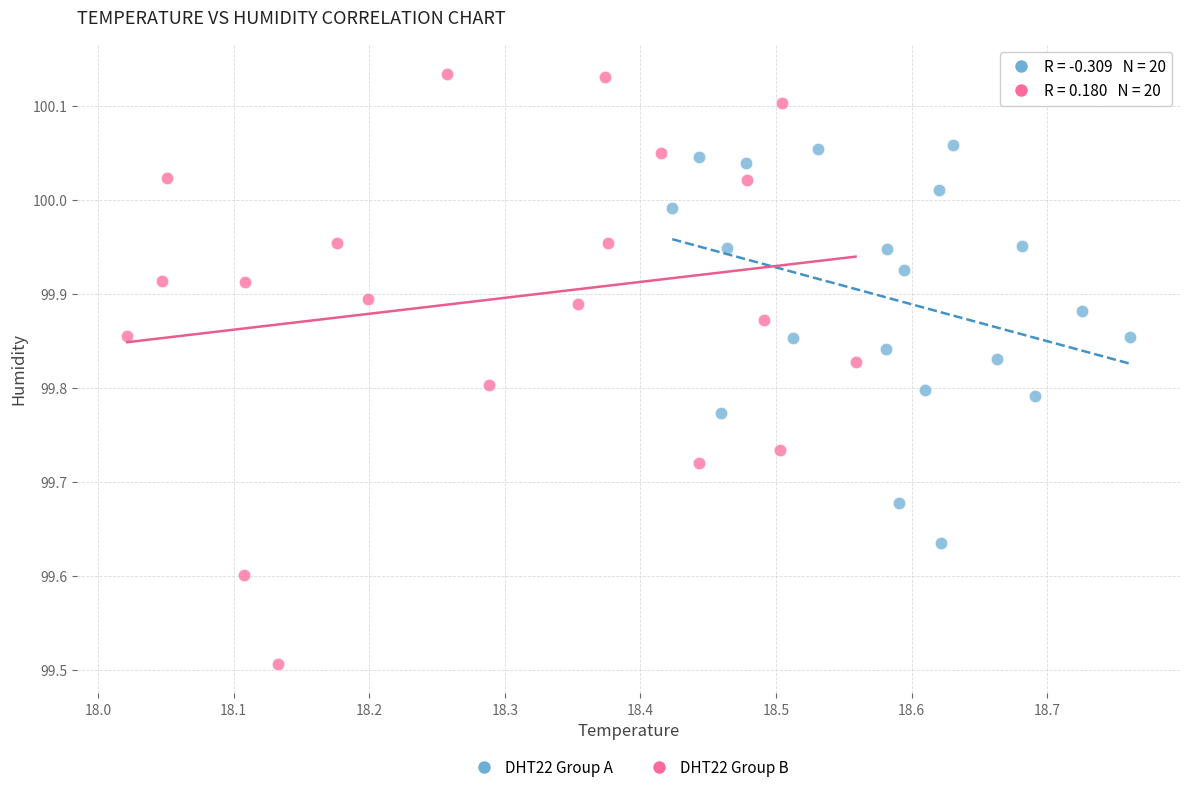

Which series contains the highest Y value?

DHT22 Group B